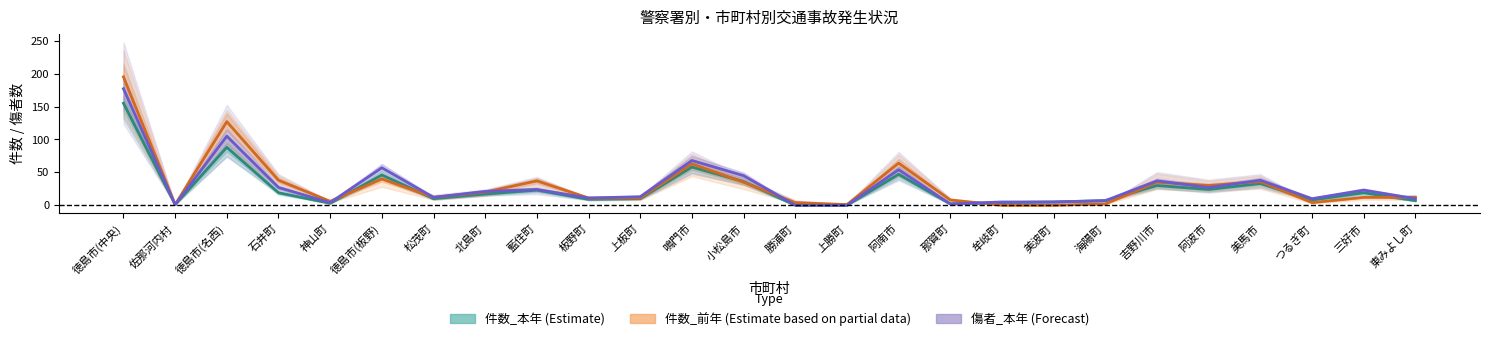

What is the maximum value shown in the chart?

195